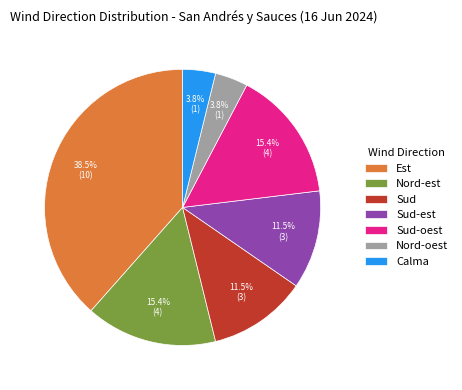

Which has a higher value, Calma or Sud-oest?

Sud-oest